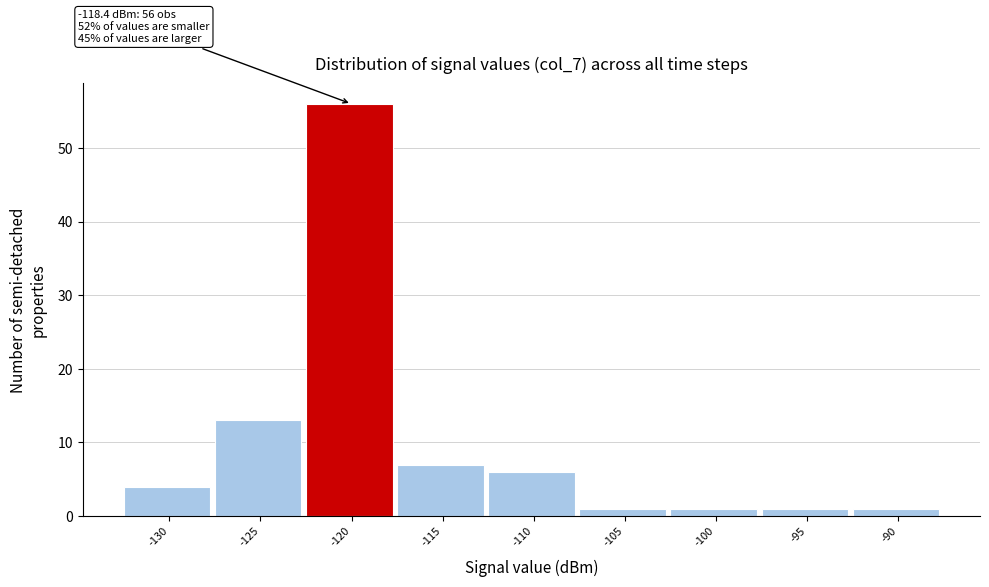

Reading left to right, what are all the values shown in this chart?

-130=4	-125=13	-120=56	-115=7	-110=6	-105=1	-100=1	-95=1	-90=1